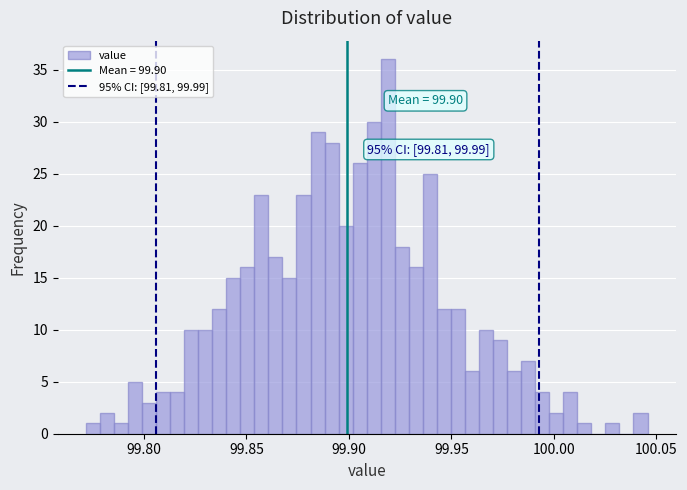

Read against the x-axis, roughly where is the centre of the tallest bar?

99.920